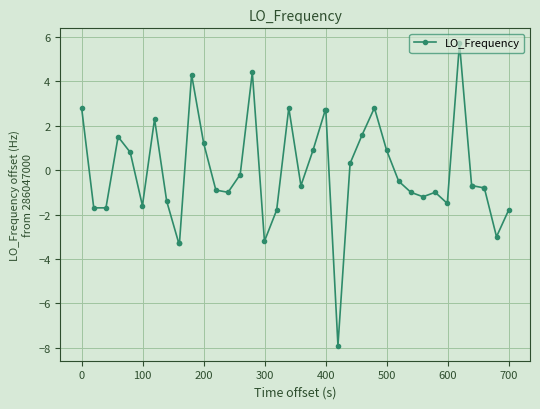

What is the smallest value displayed?

-7.9